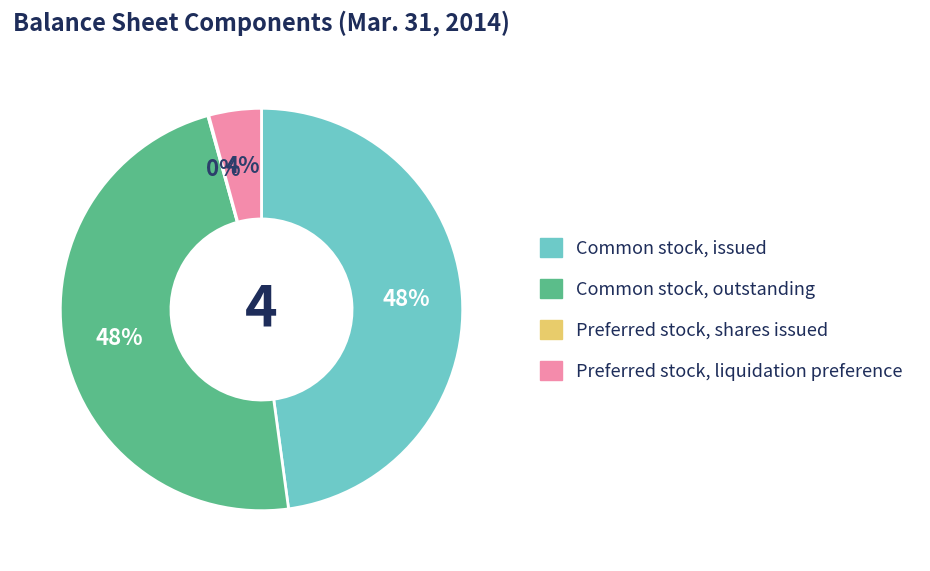

To the nearest percent, what is the difference between the largest and smallest slice percentages?

48%